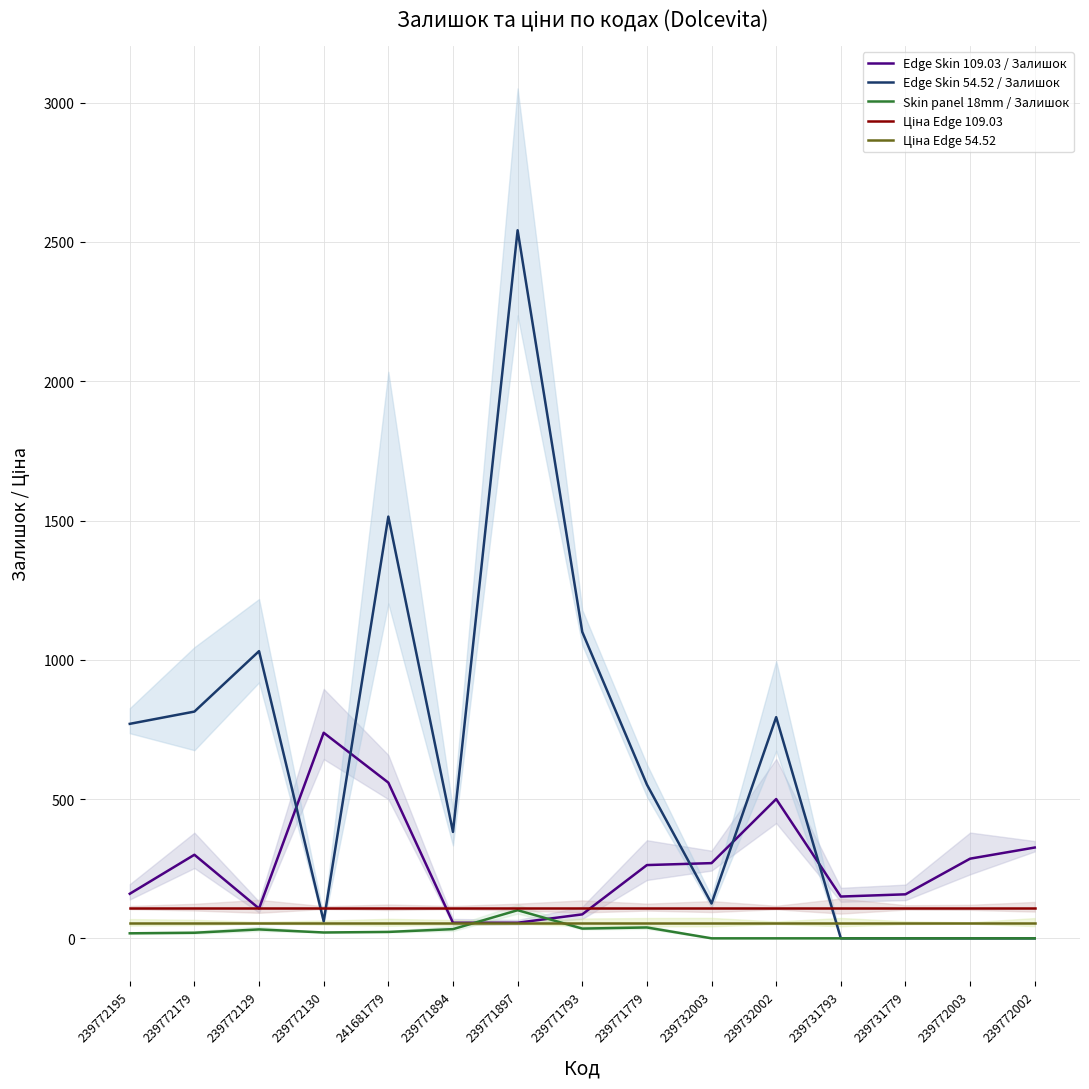

Count the number of categories in the chart.

15